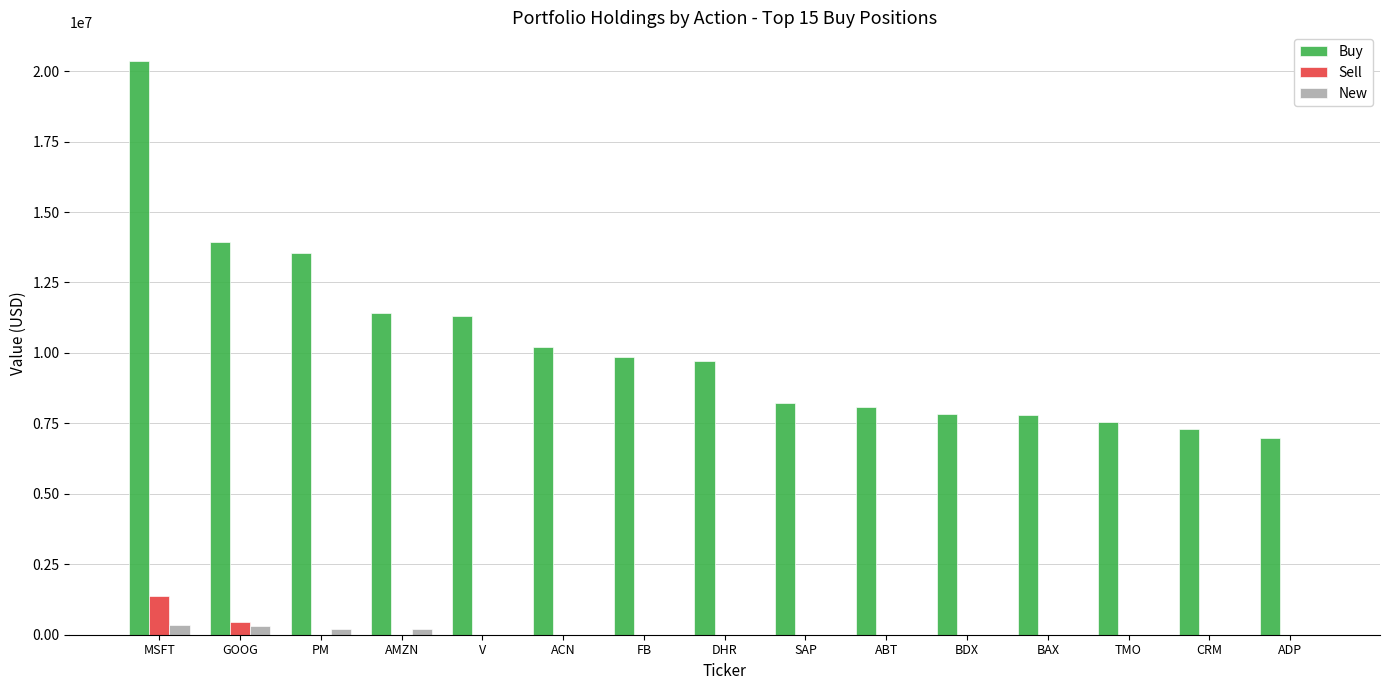

The Buy series shows 7285000 at CRM. True or false?

True